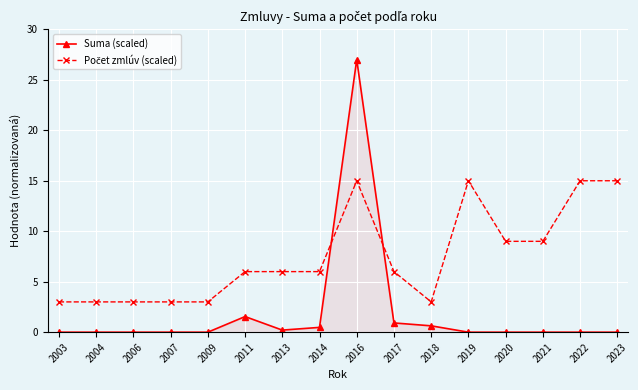

How many categories are shown in the chart?

16